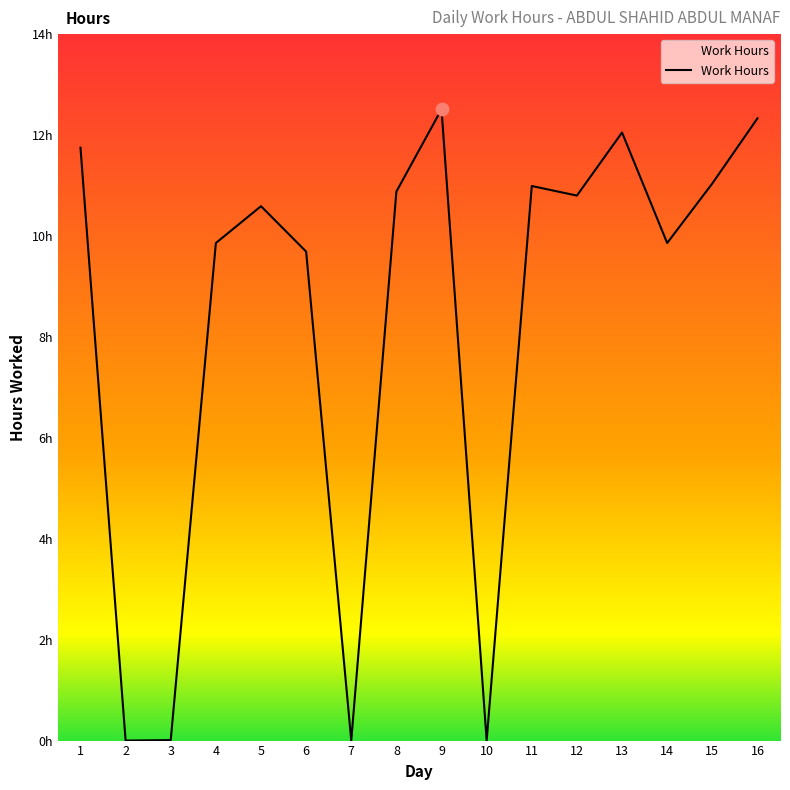

Between 7 and 14, which is larger?

14